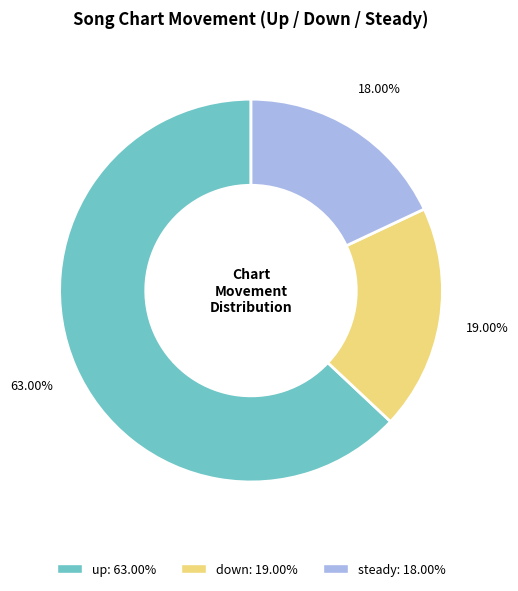

Is there any slice that represents more than half of the pie?

Yes